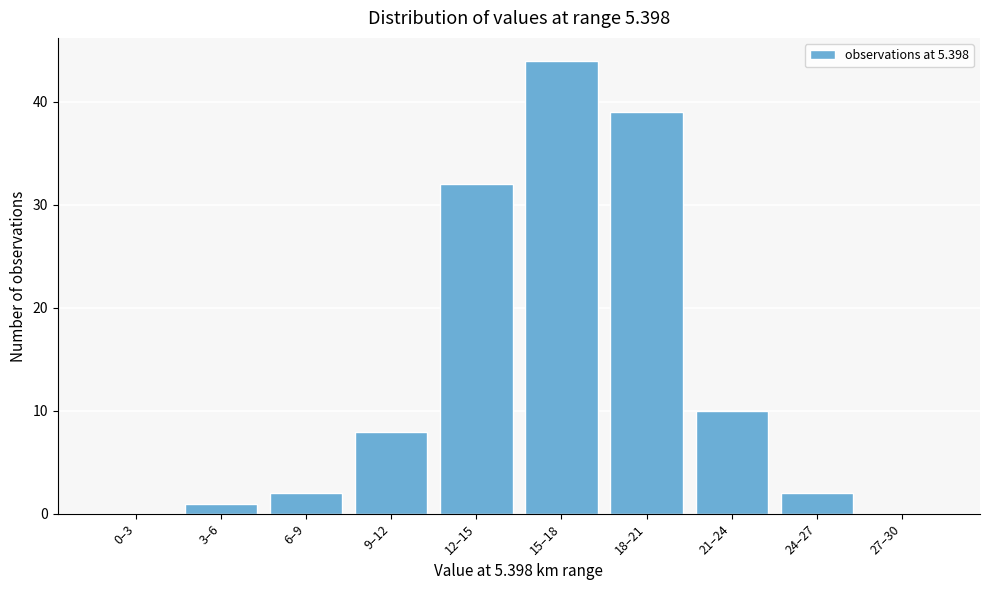

Reading left to right, extract all data points from this chart.

0–3=0	3–6=1	6–9=2	9–12=8	12–15=32	15–18=44	18–21=39	21–24=10	24–27=2	27–30=0